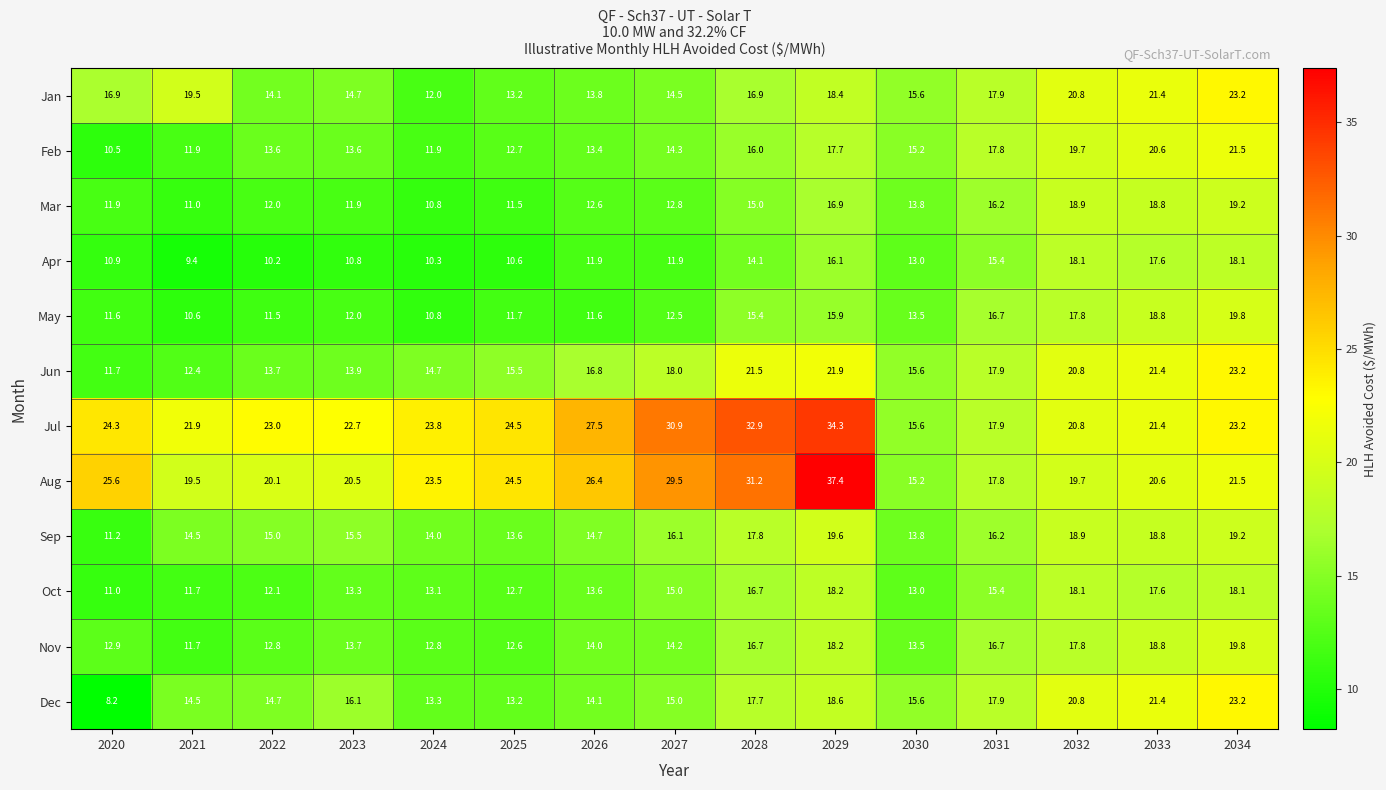

What is the maximum value shown in the chart?

37.4